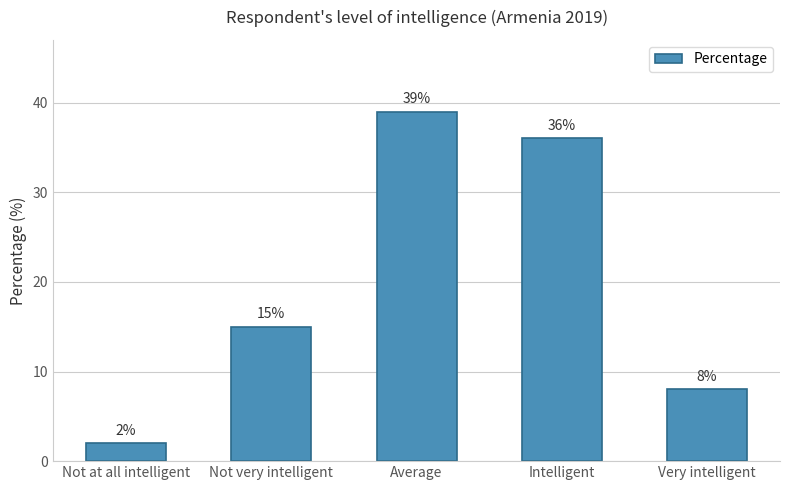

True or false: the data shows 8 at Very intelligent.

True